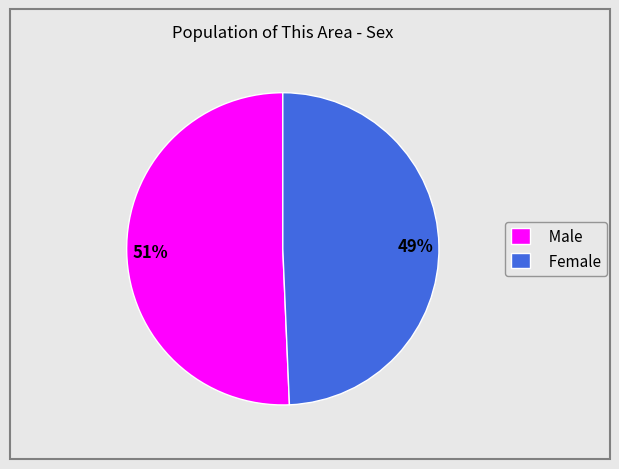

True or false: Female accounts for 49% of the total.

True